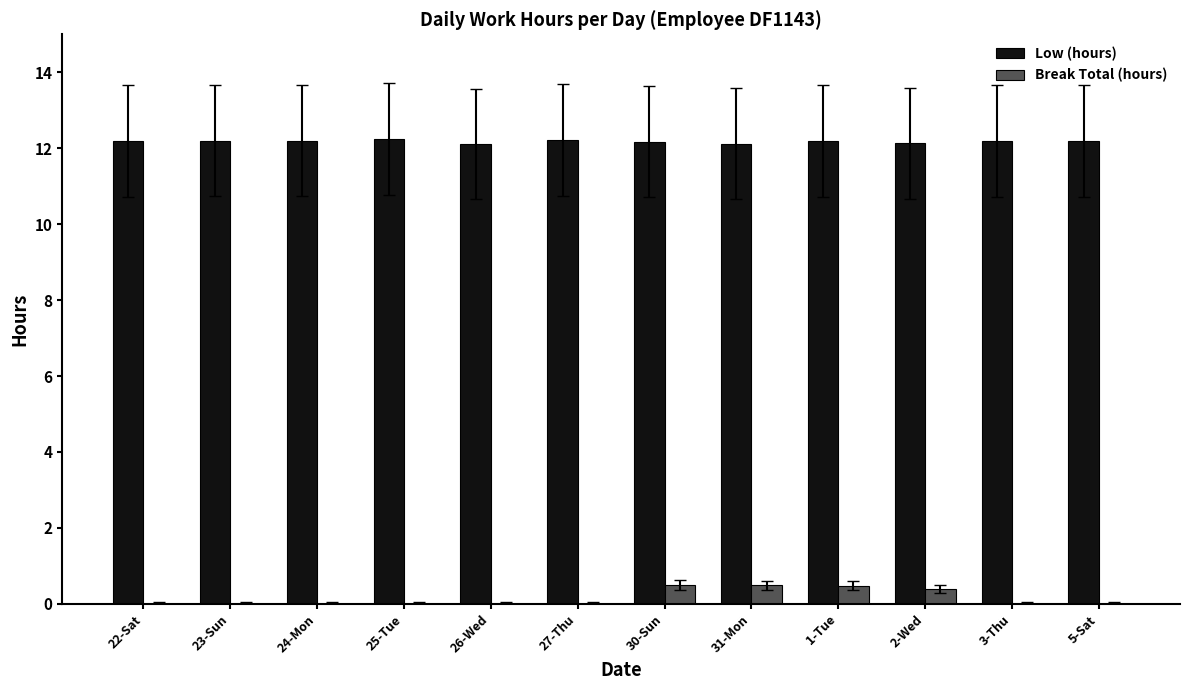

Is the value of Low (hours) at 25-Tue greater than the value of Break Total (hours) at 23-Sun?

Yes